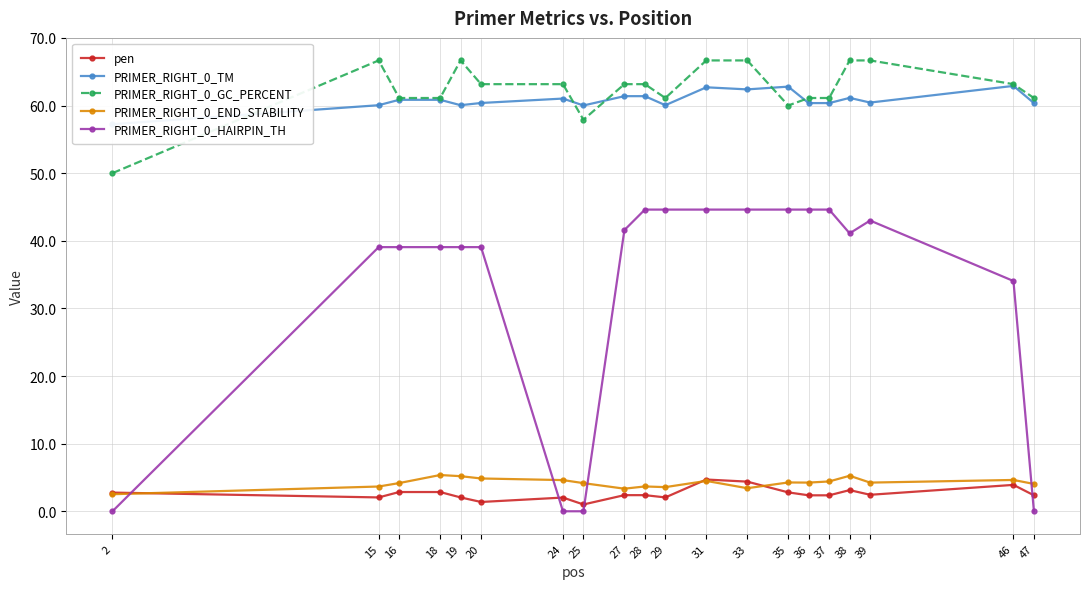

What is the difference between the PRIMER_RIGHT_0_END_STABILITY values at 47 and 31?

0.5